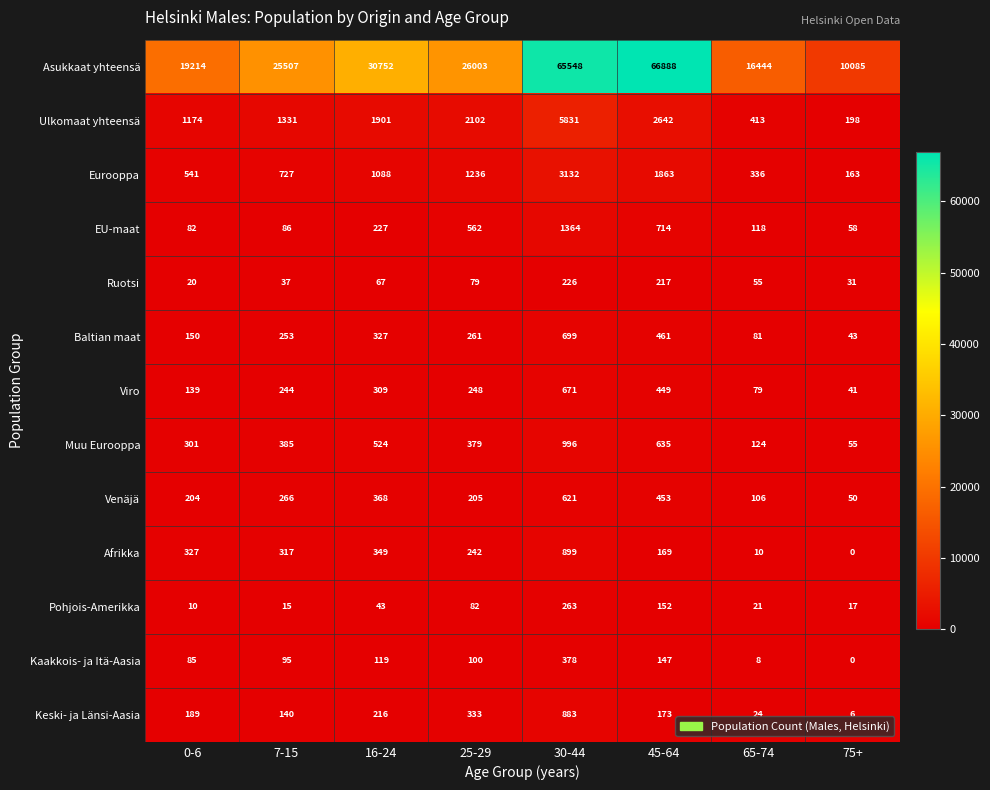

Which label corresponds to the smallest value in the chart?

75+